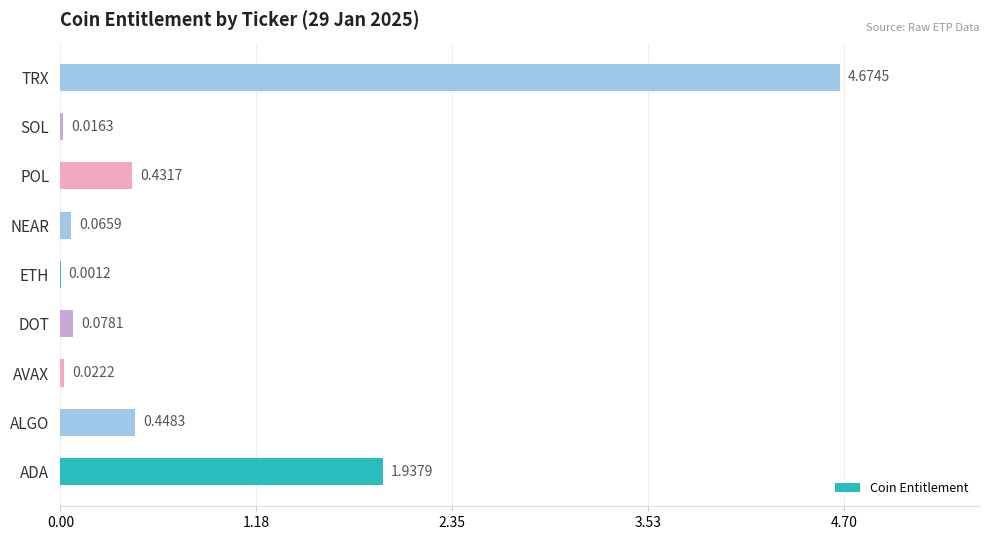

Which category has the highest value across all series?

TRX